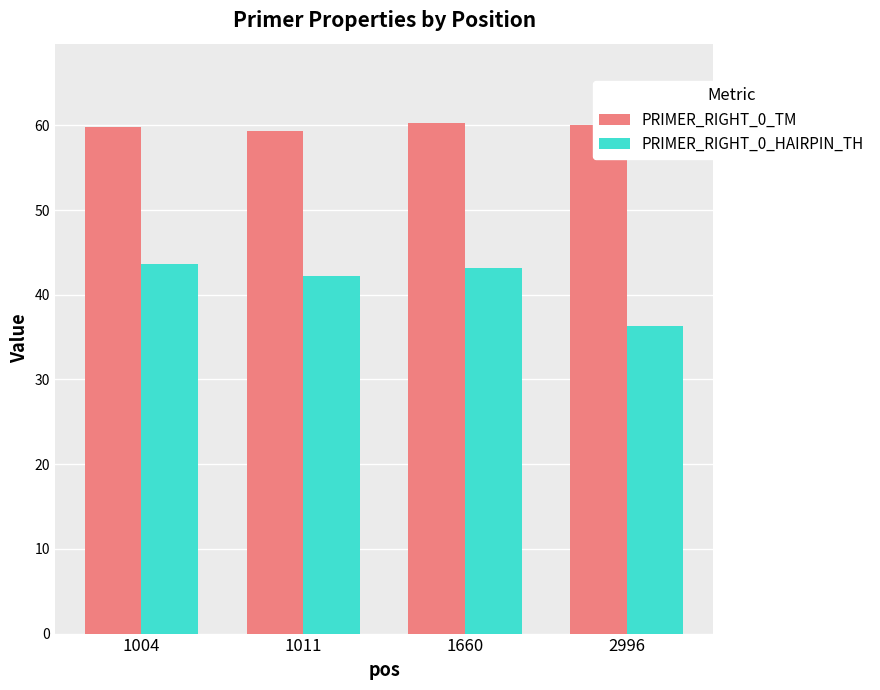

Which series changed the most between 1011 and 1660?

PRIMER_RIGHT_0_TM